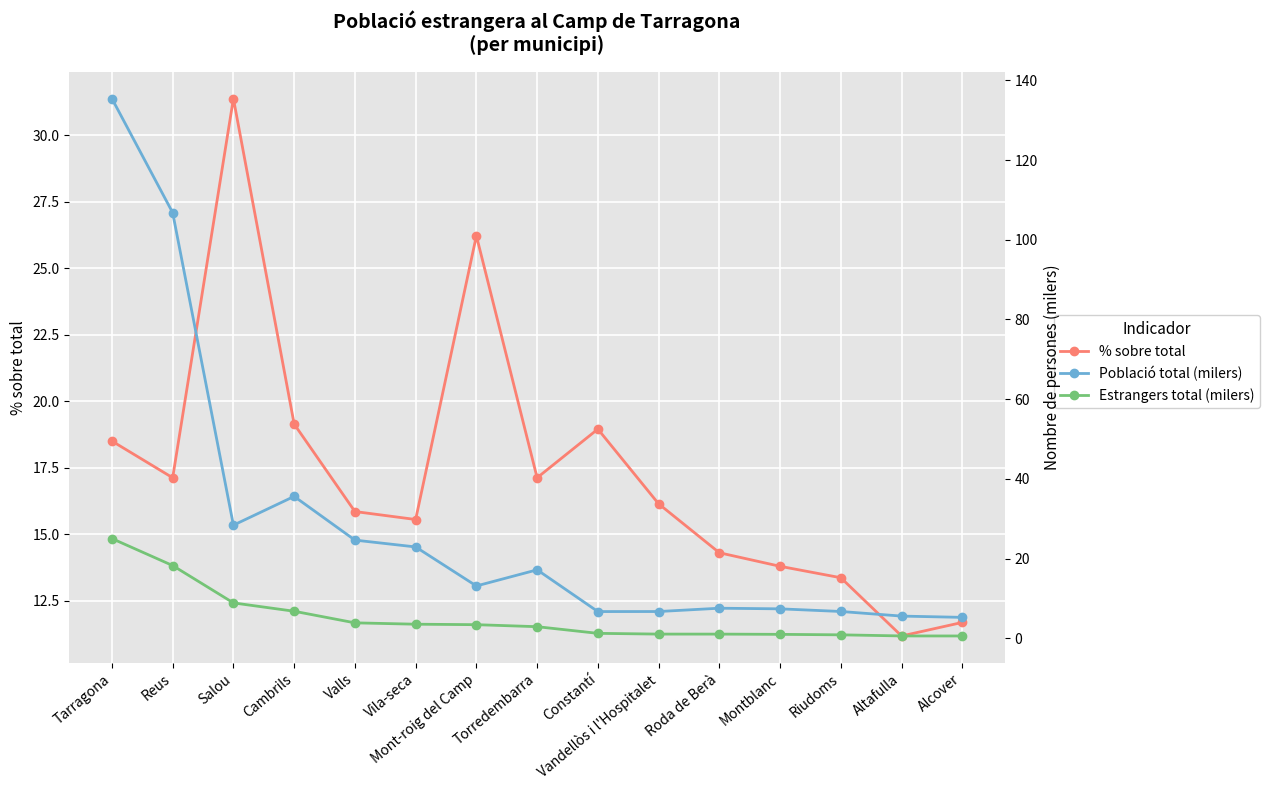

True or false: Població total (milers) has a value of 10.6 at Roda de Berà.

False